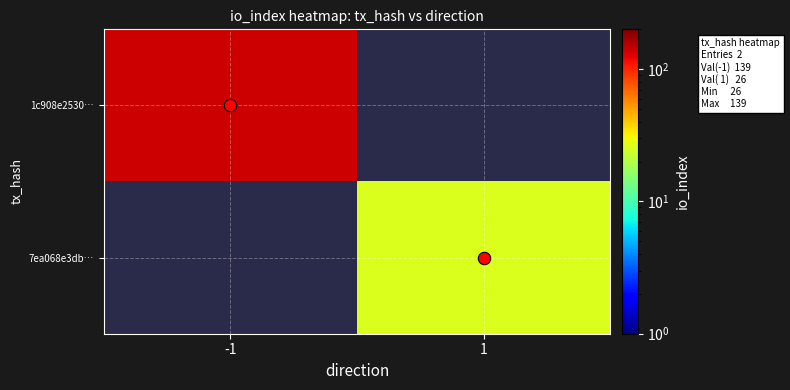

At how many categories does at least one series exceed 133?

1